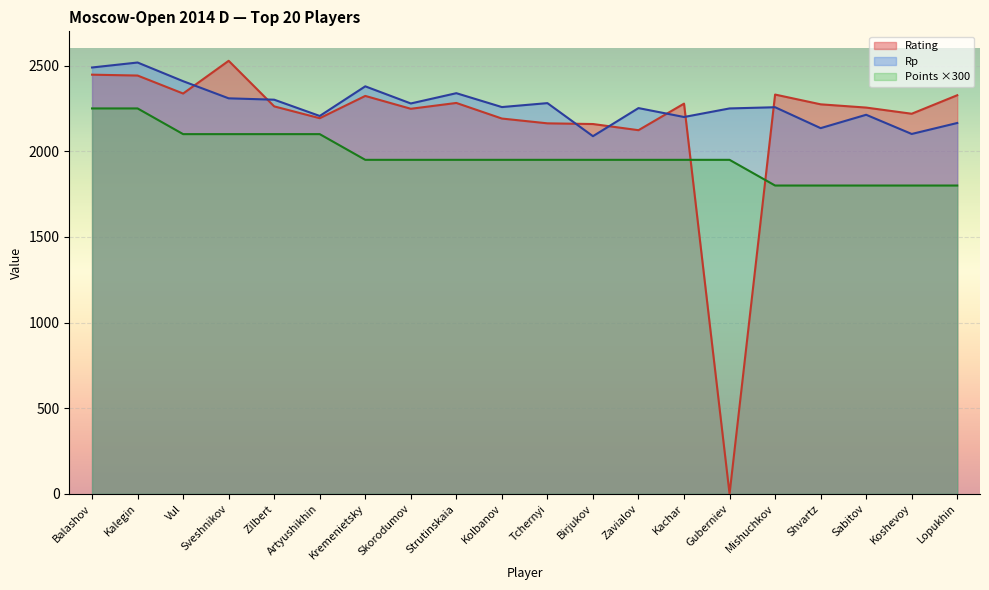

How many intersections are there between Rating and Points?

2